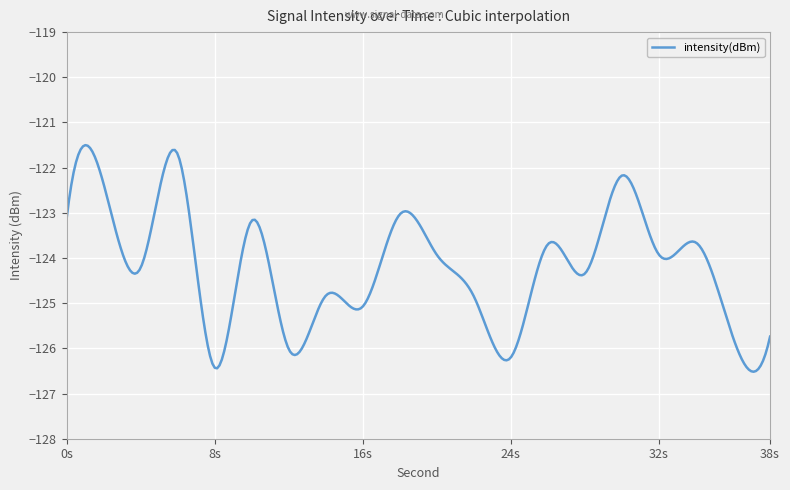

What is the smallest value displayed?

-126.5